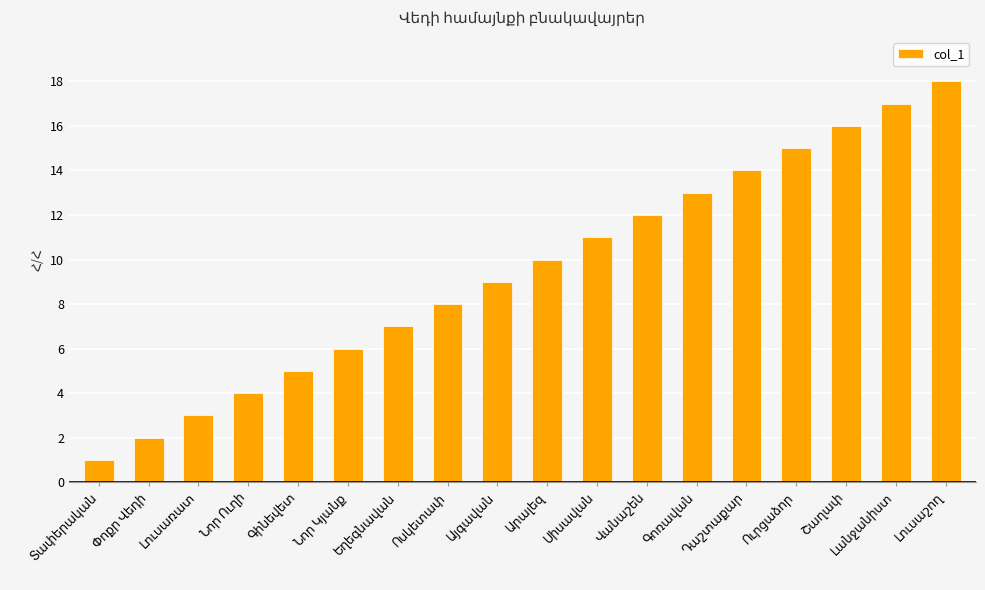

How many bars are there in total?

18